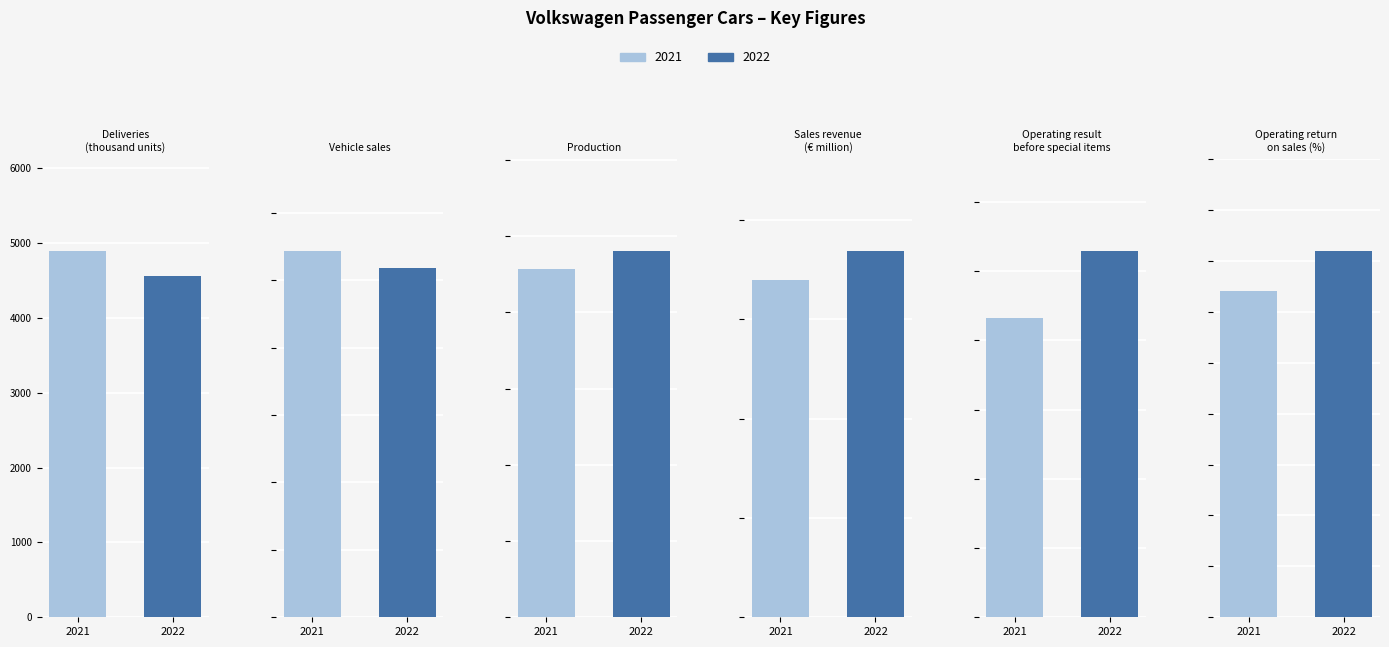

Reading left to right, what are all the values shown in this chart?

2022: 4563.0	2594.0	4811.0	73773.0	2647.0	3.6
2021: 4897.0	2719.0	4575.0	67856.0	2160.0	3.2